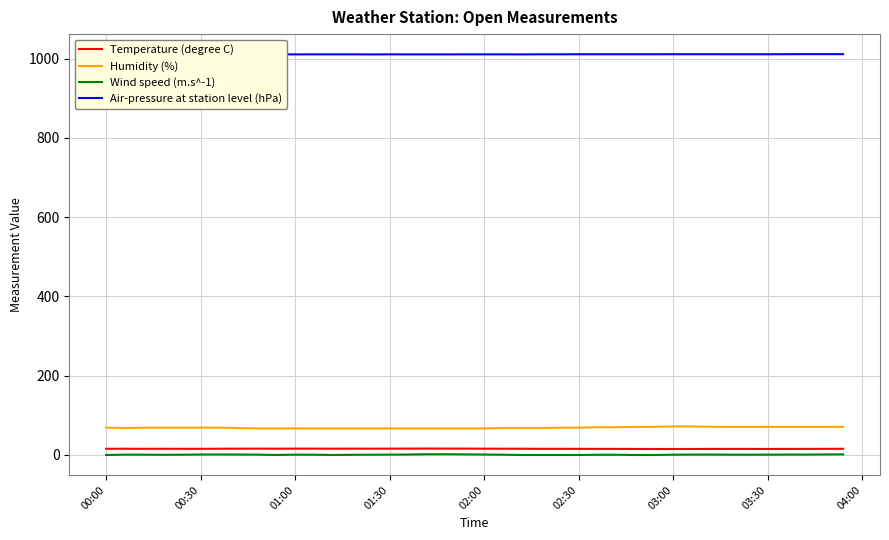

True or false: Temperature (degree C) and Humidity (%) cross at least once.

False